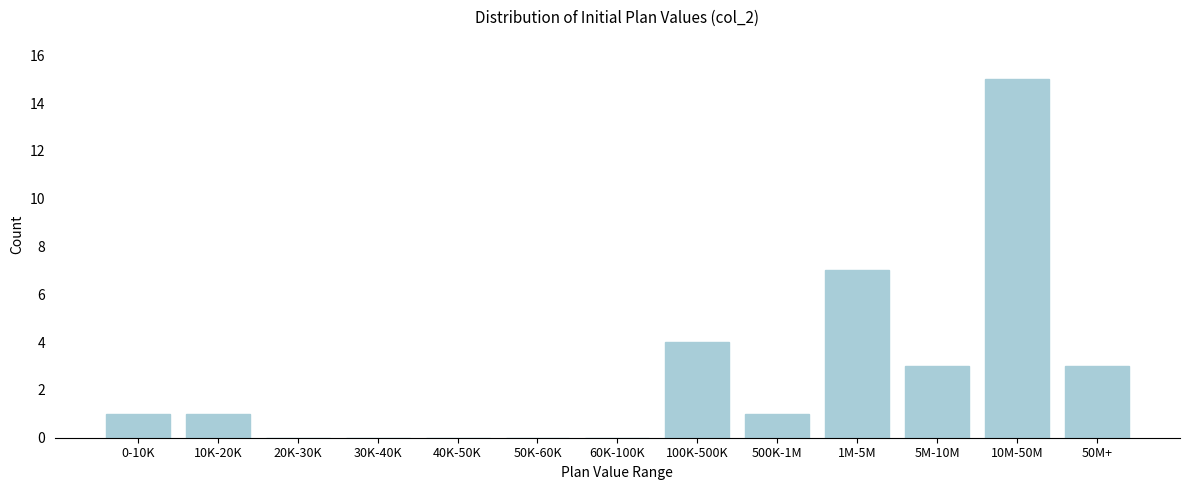

Reading right to left, transcribe all the data shown in this chart.

50M+=3	10M-50M=15	5M-10M=3	1M-5M=7	500K-1M=1	100K-500K=4	60K-100K=0	50K-60K=0	40K-50K=0	30K-40K=0	20K-30K=0	10K-20K=1	0-10K=1